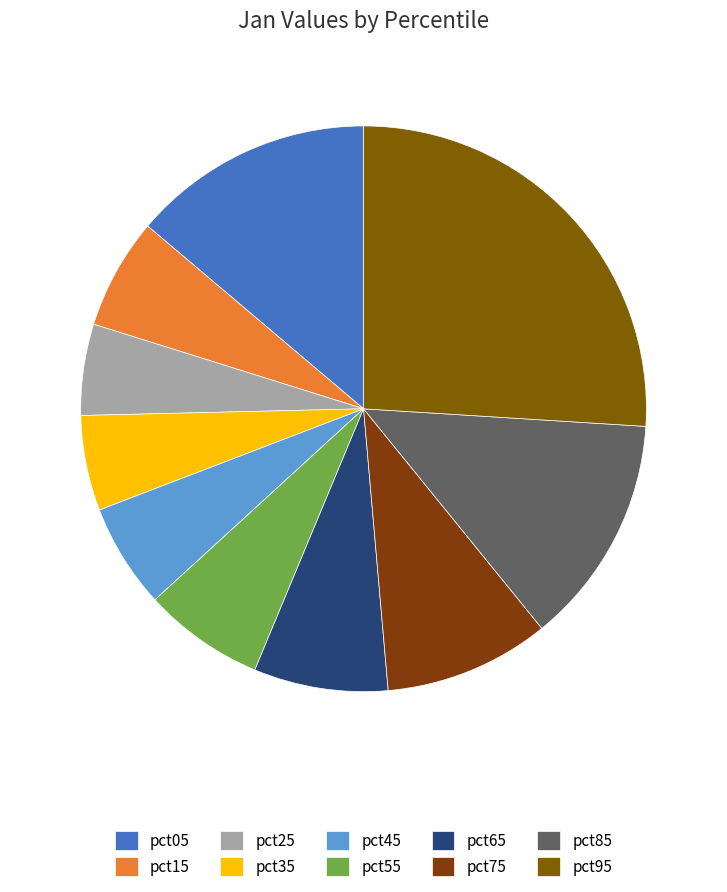

Is it true that pct55 is 1% of the pie?

False